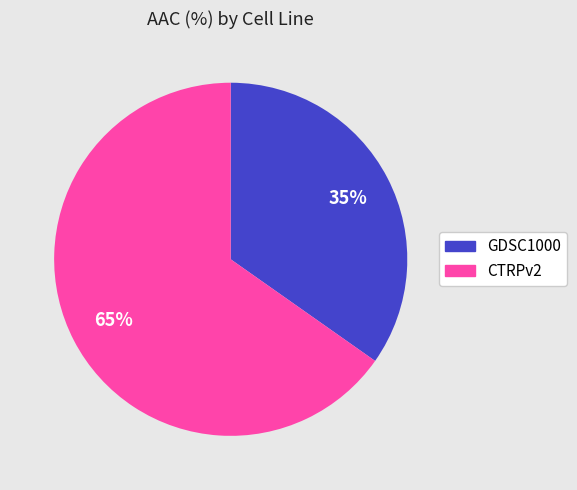

True or false: CTRPv2 accounts for 79% of the total.

False